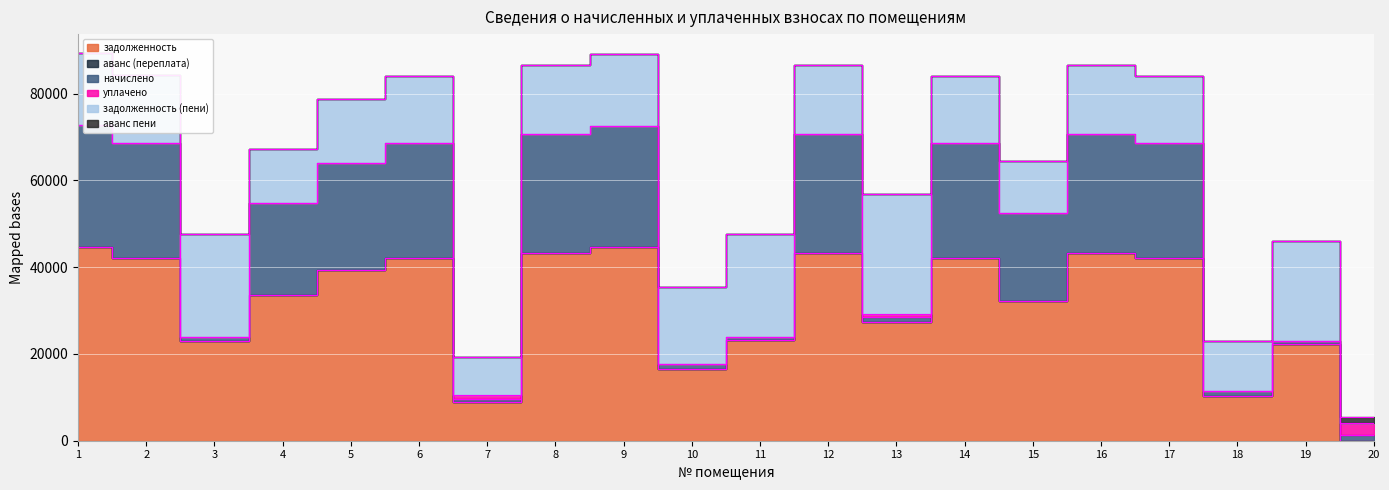

What is the difference between the maximum and minimum values in the задолженность (пени) series?

27664.0